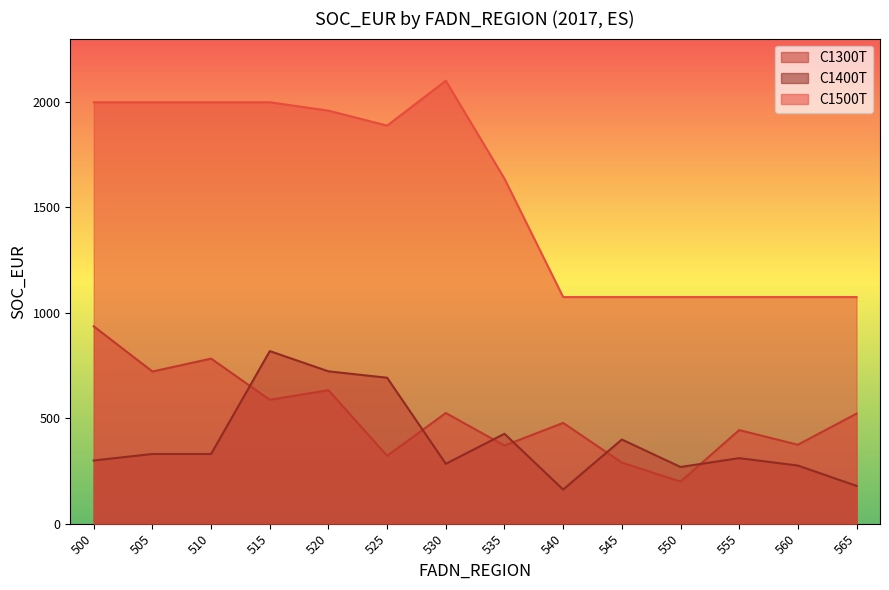

Where does the C1500T series first go above 1887?

500